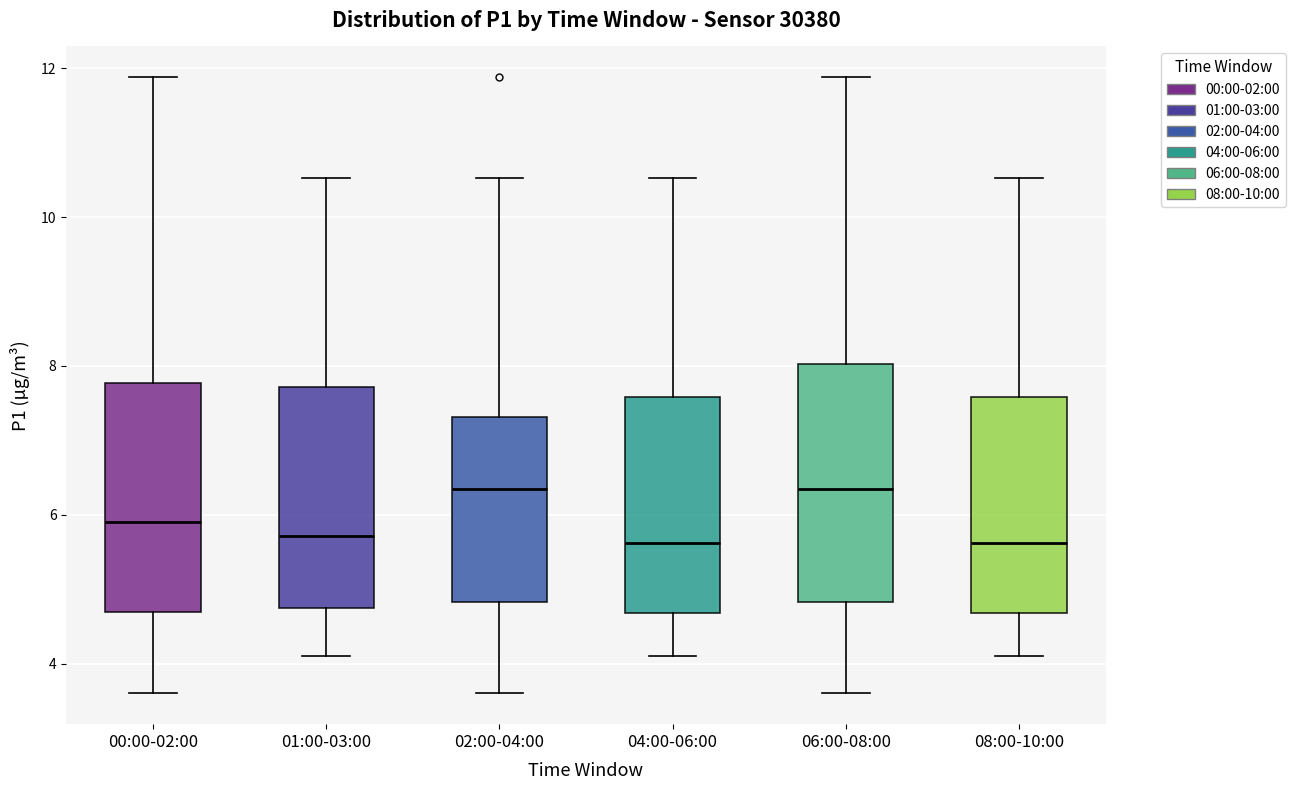

Reading left to right, transcribe this box plot: for each box, give where its median line is, the range the box spans, and where its two whiskers end, as read against the y-axis. The values are not printed on the chart, so give them approximately, as read against the axis.

00:00-02:00: median 6.0, box 4.6 to 7.8, whiskers 3.6 to 11.8
01:00-03:00: median 5.8, box 4.8 to 7.8, whiskers 4.2 to 10.6
02:00-04:00: median 6.4, box 4.8 to 7.4, whiskers 3.6 to 10.6
04:00-06:00: median 5.6, box 4.6 to 7.6, whiskers 4.2 to 10.6
06:00-08:00: median 6.4, box 4.8 to 8.0, whiskers 3.6 to 11.8
08:00-10:00: median 5.6, box 4.6 to 7.6, whiskers 4.2 to 10.6